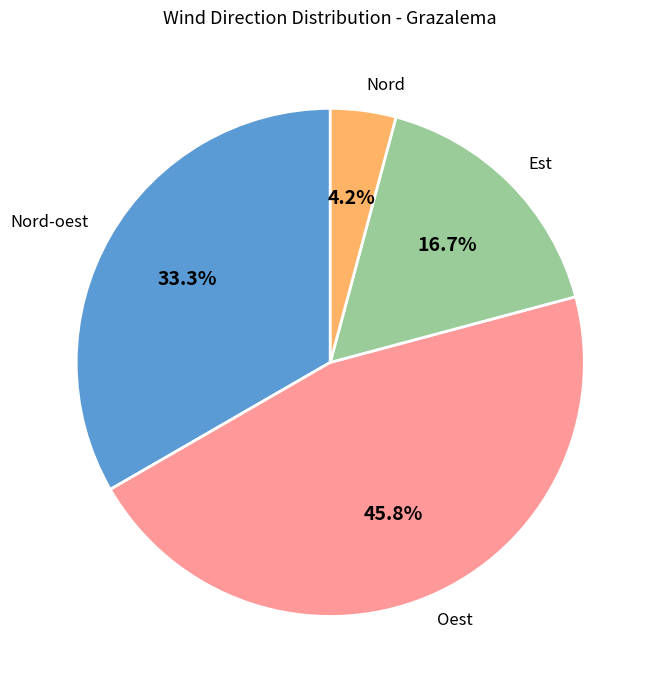

The Est slice represents 24% of the pie. True or false?

False